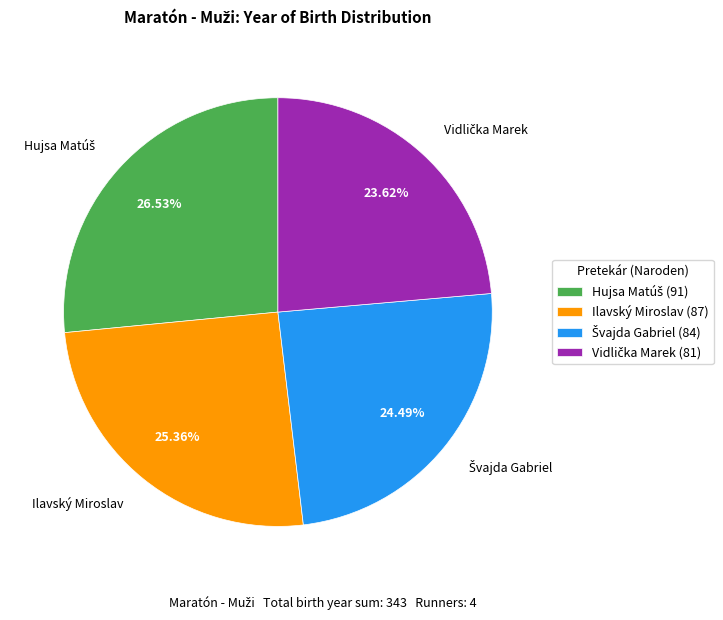

Is Ilavský Miroslav the majority of the pie?

No